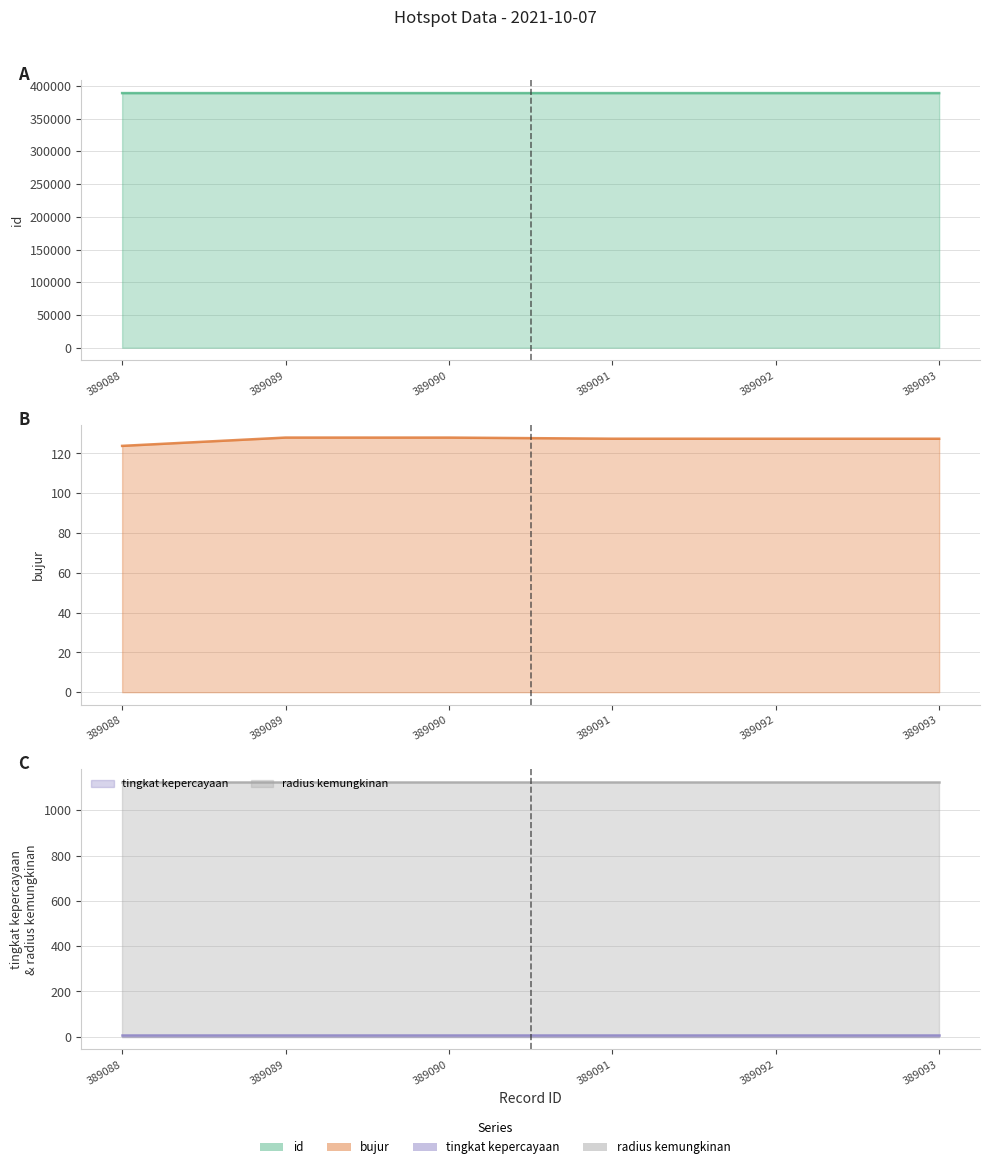

How many data points in bujur (line) are less than 127?

1